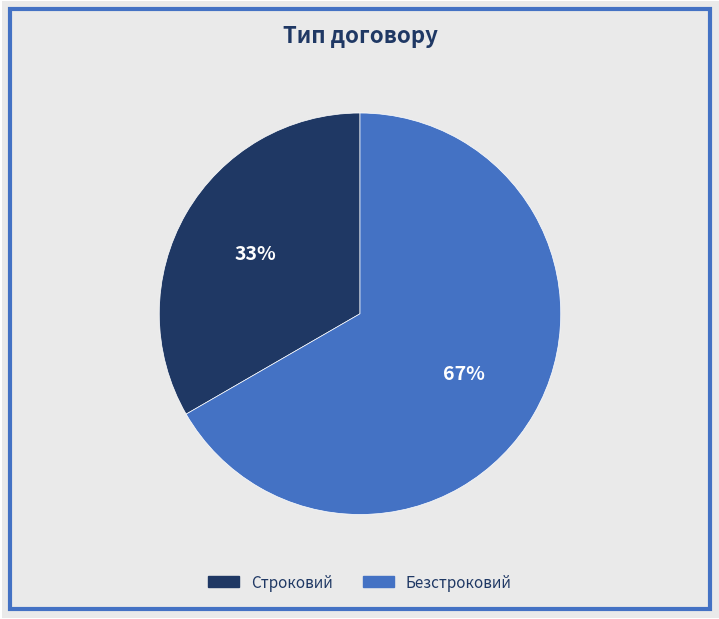

Combined, do Безстроковий and Строковий account for over 50%?

Yes